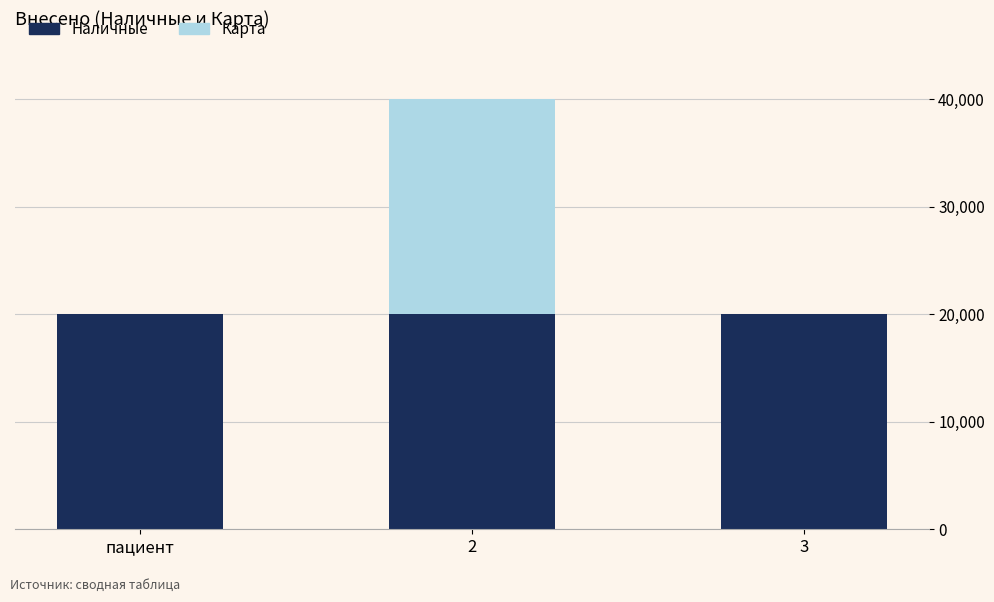

What is the highest value of the Наличные series?

20000